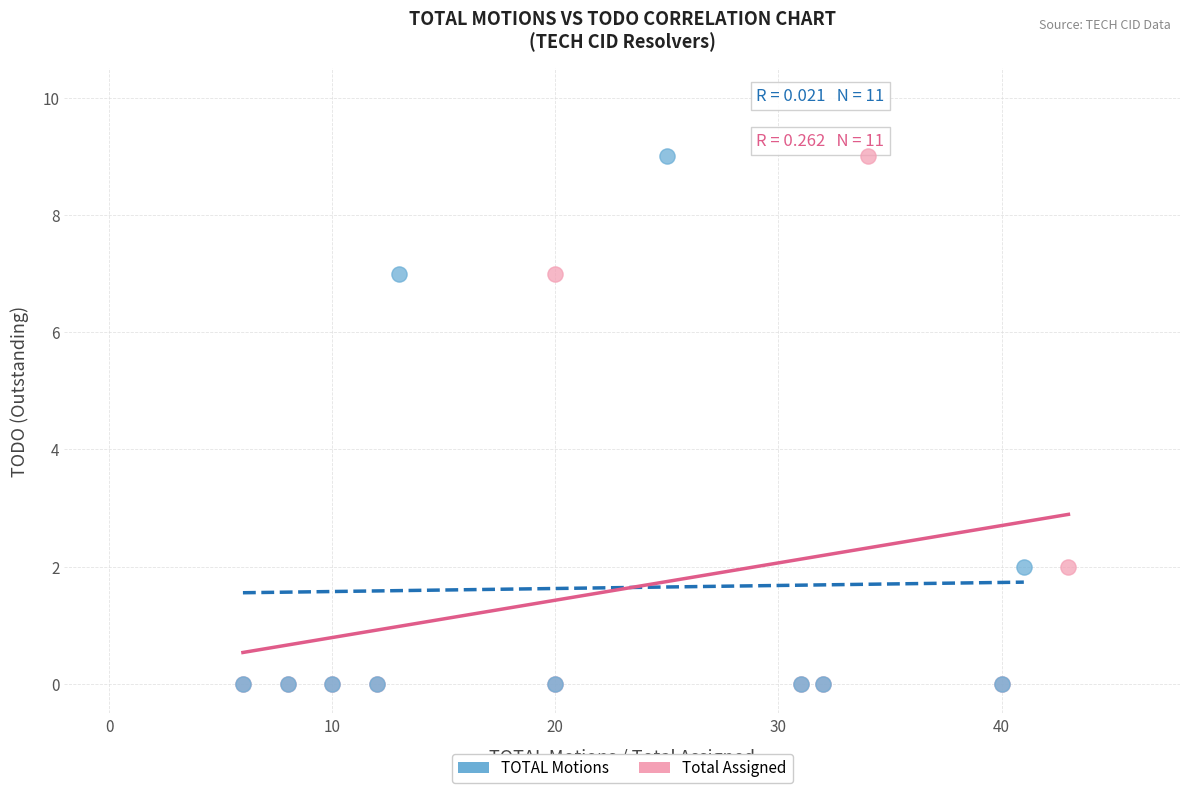

What are all the series names shown in the legend?

TOTAL Motions, Total Assigned